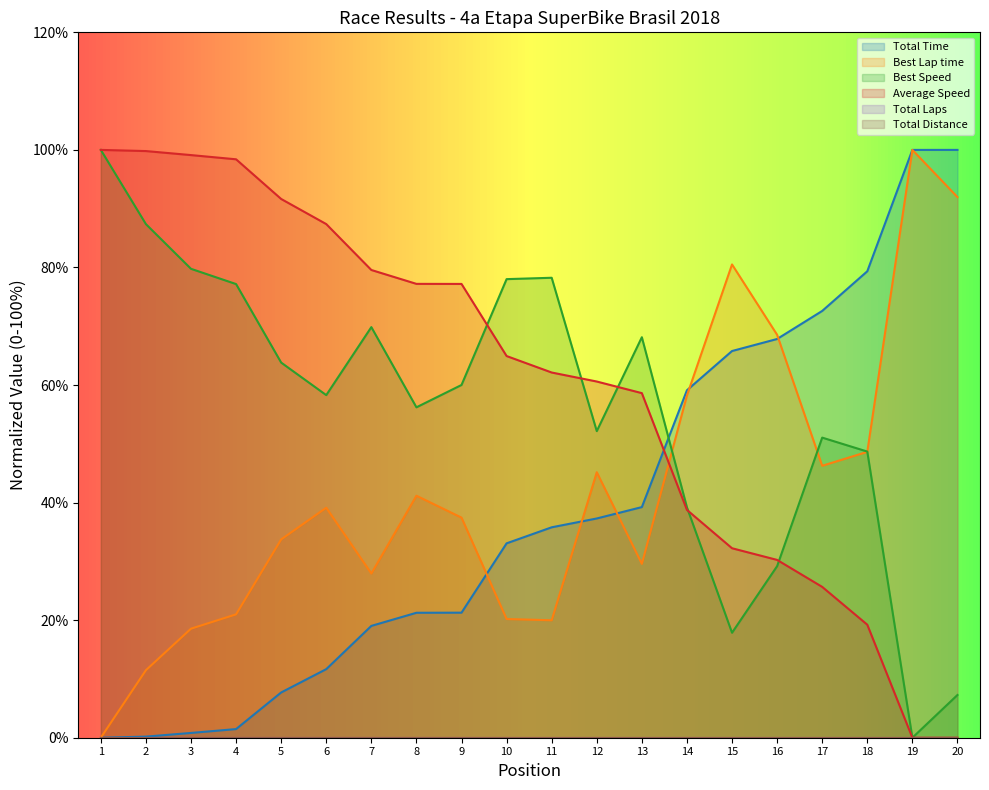

How many series are shown in this chart?

4